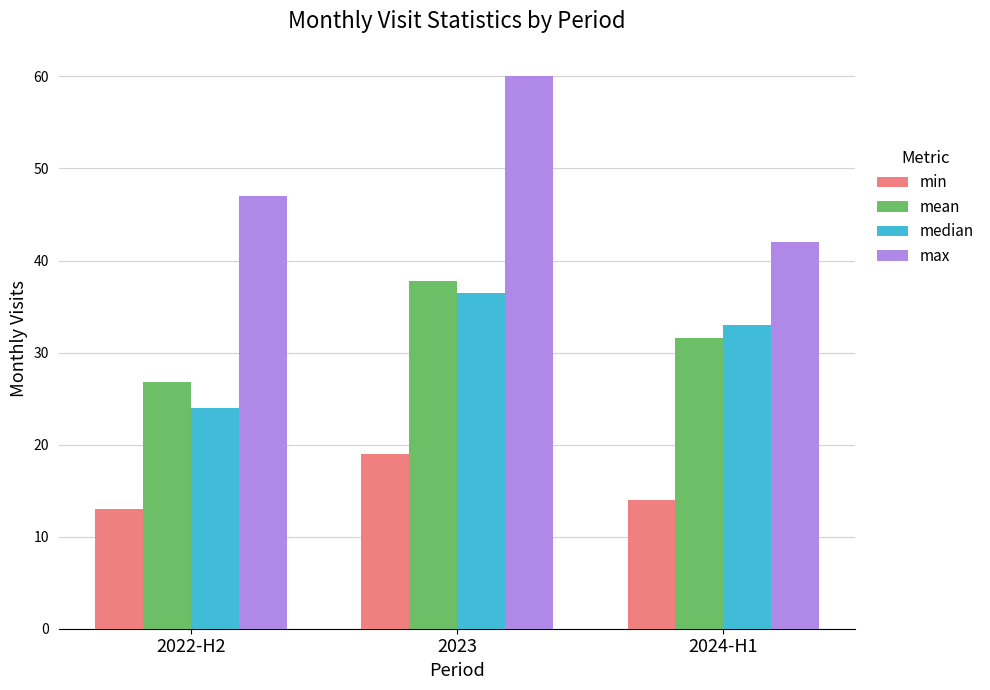

True or false: mean has a value of 31.6 at 2024-H1.

True